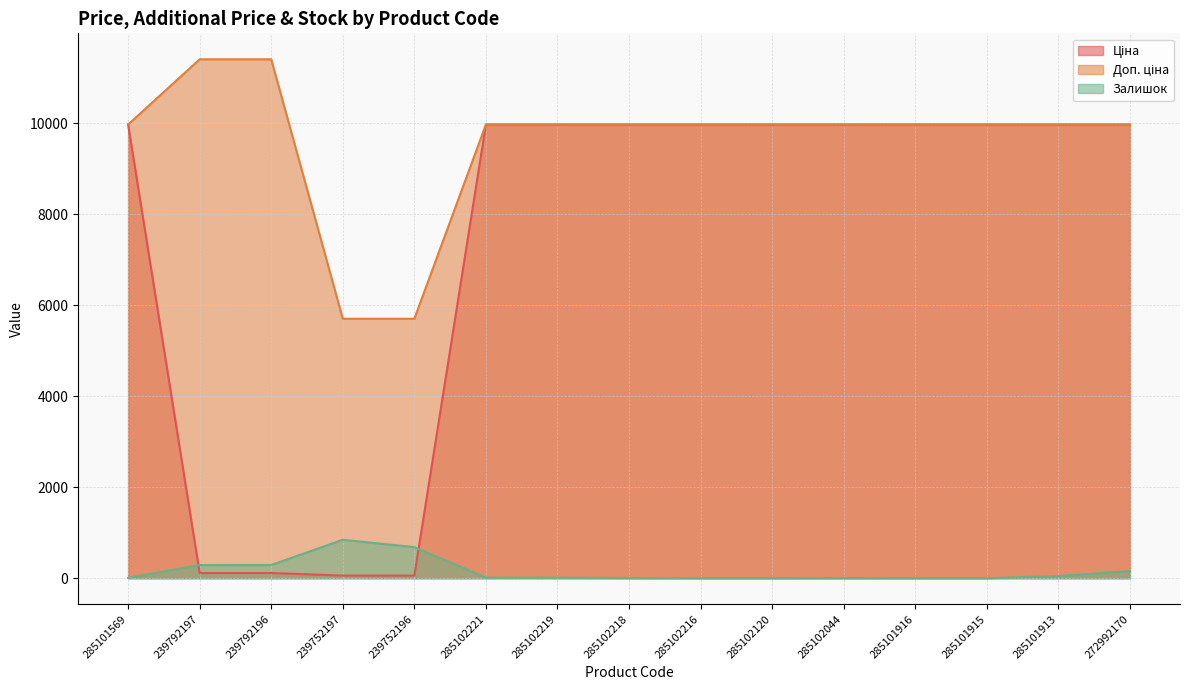

List the series in order of their peak value, highest first.

Доп. ціна, Ціна, Залишок